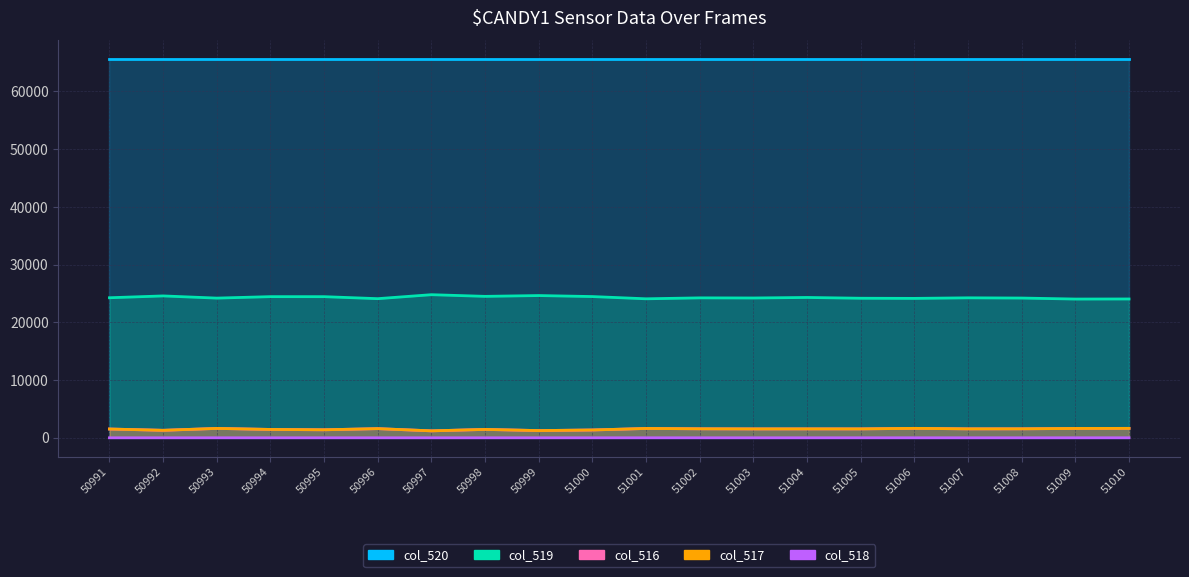

What is the sum of the col_517 (line) values at 50995 and 50998?

2833